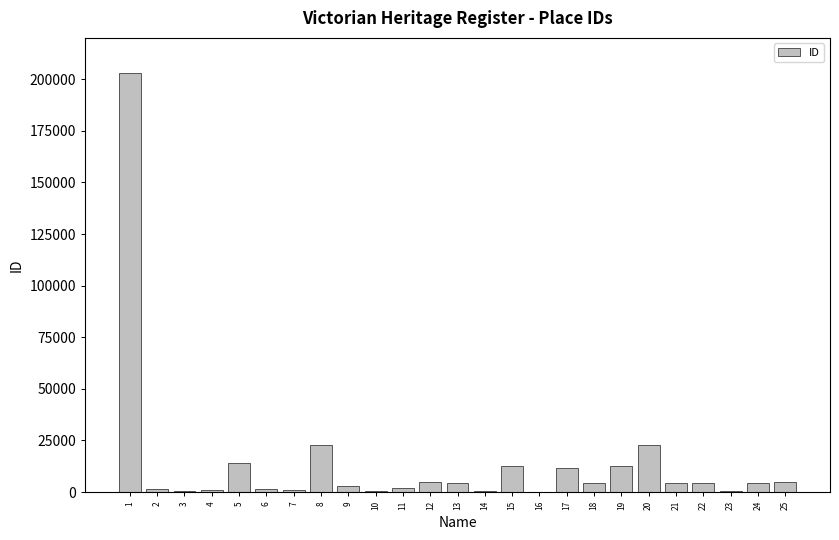

What is the ratio of the value at 7 to the value at 3?

2.2